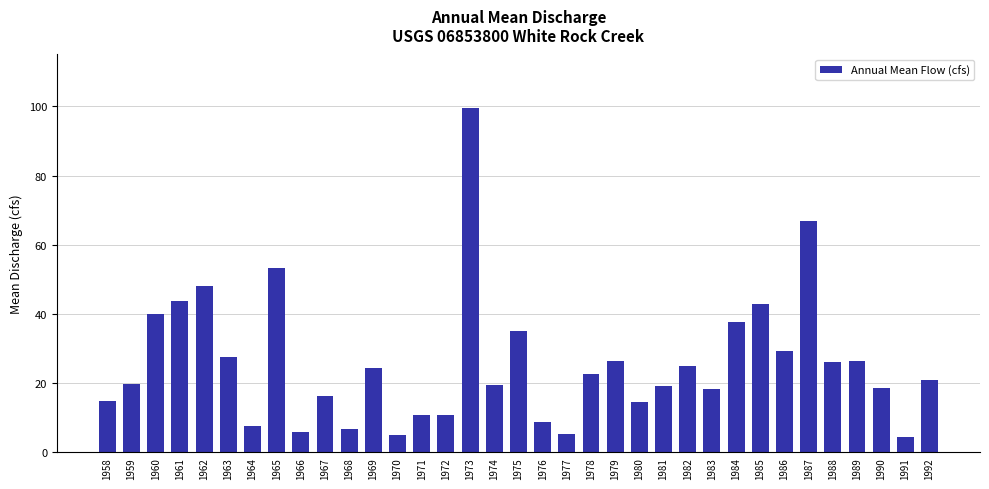

What is the change in value from 1978 to 1983?

-4.3